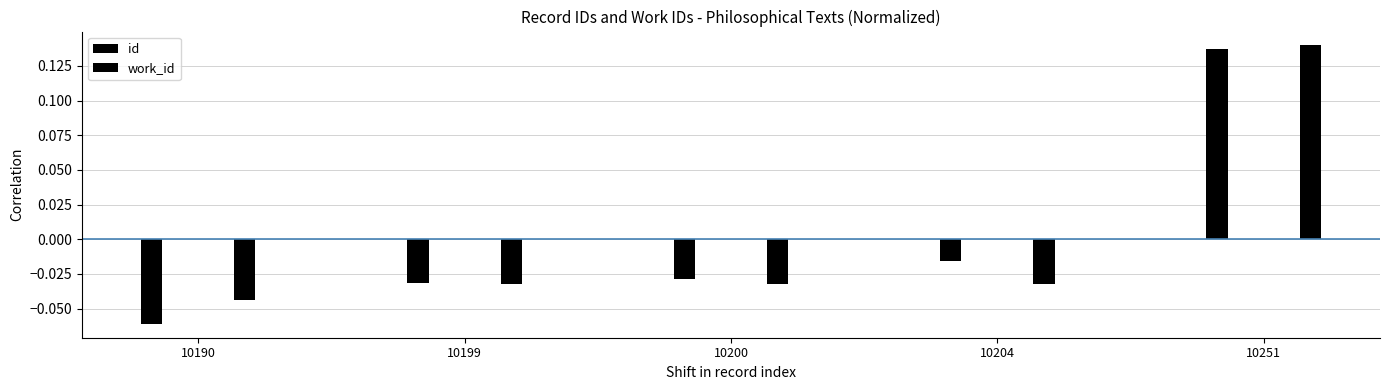

How many values in id are below zero?

4